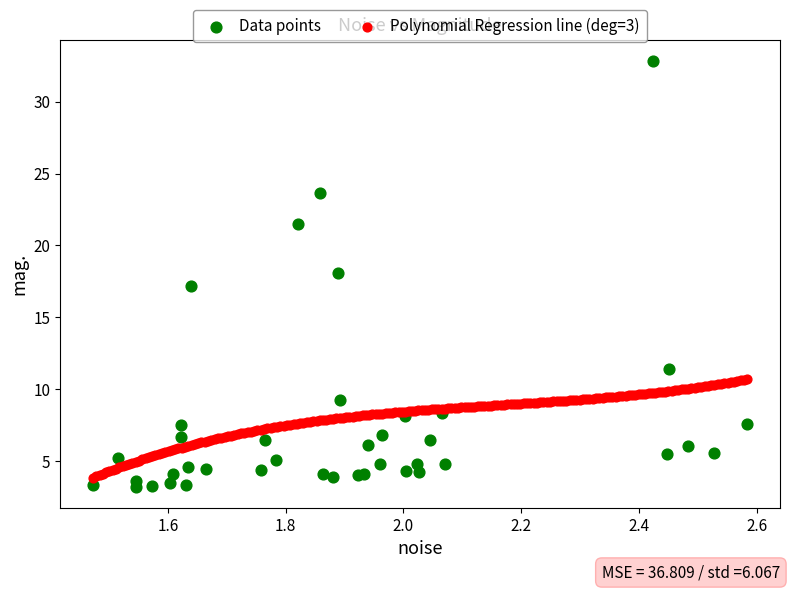

Which series contains the highest Y value?

Data points